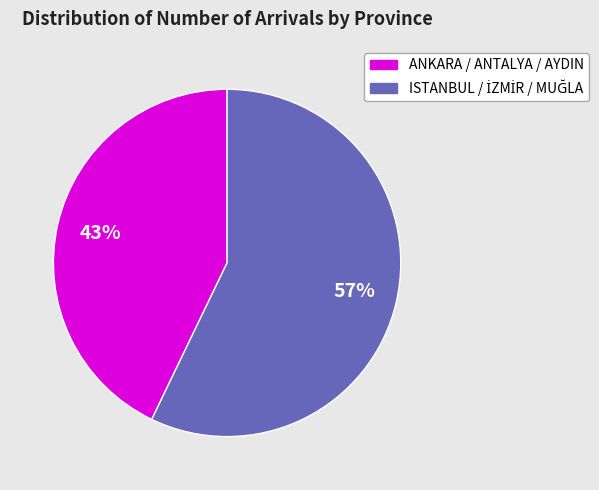

To the nearest percent, what is the average slice percentage?

50%